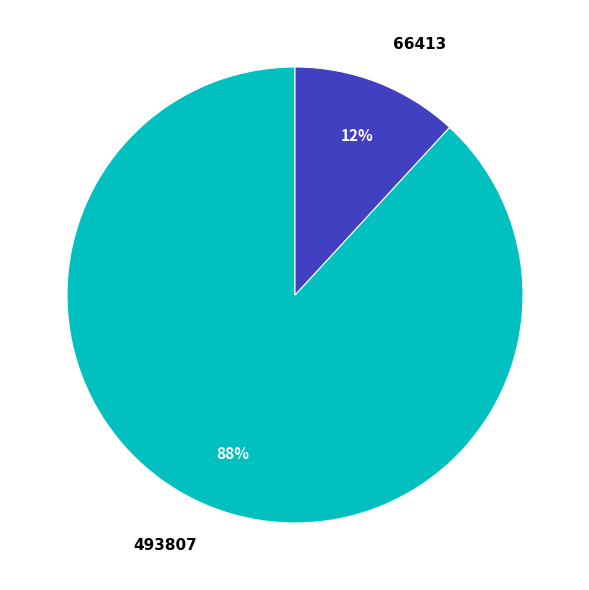

What is the largest slice in the pie chart?

493807